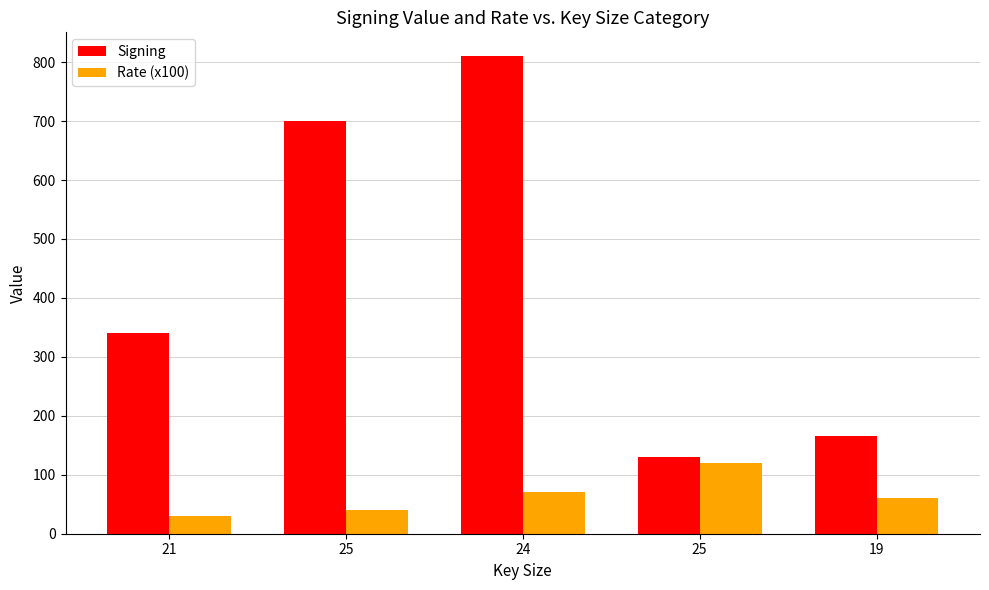

What is the total value across all series at 25?

740